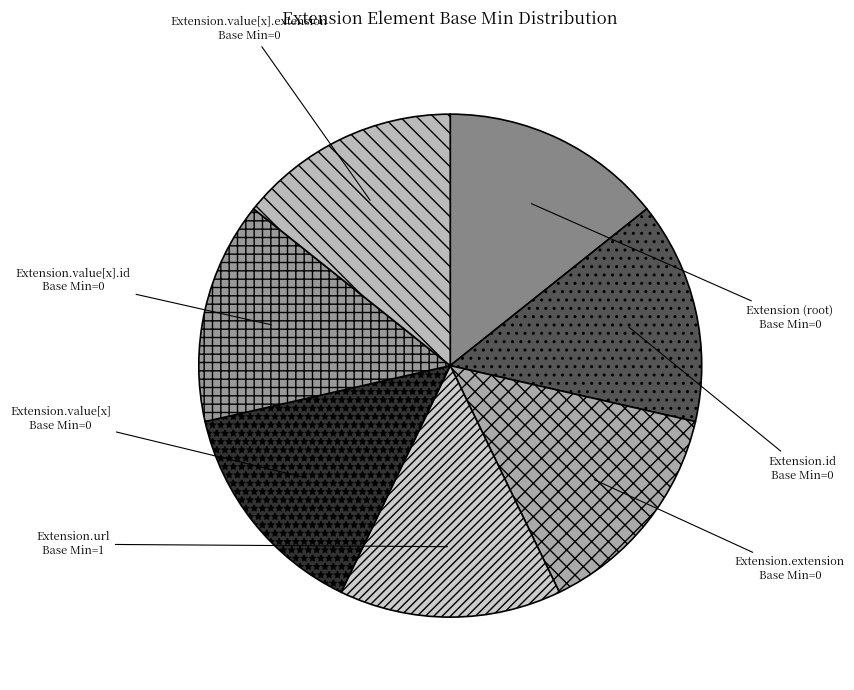

How many segments does this pie chart have?

7